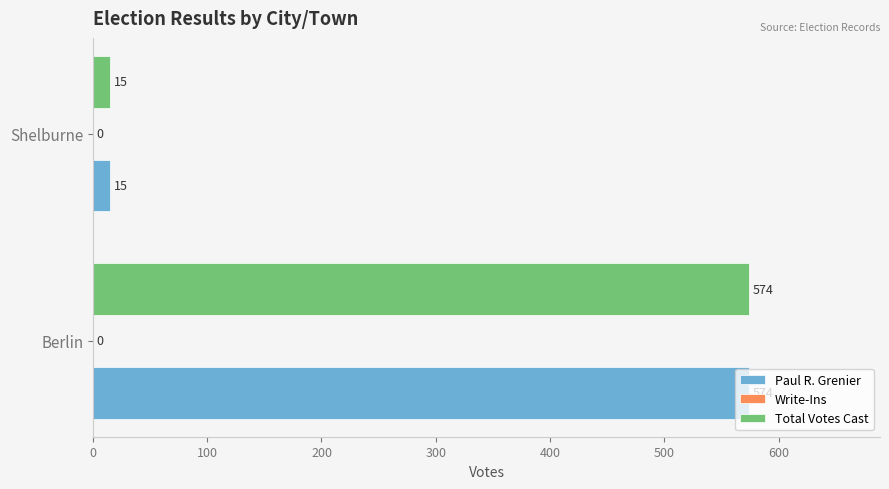

How many series are shown in this chart?

2